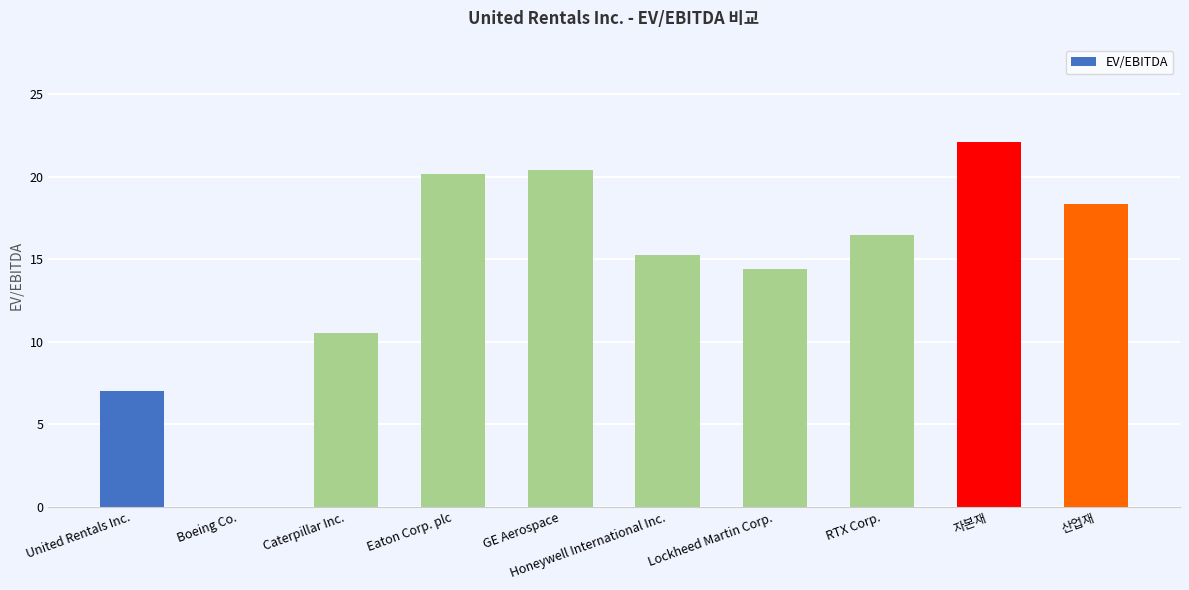

What is the change in value from United Rentals Inc. to 자본재?

+15.1